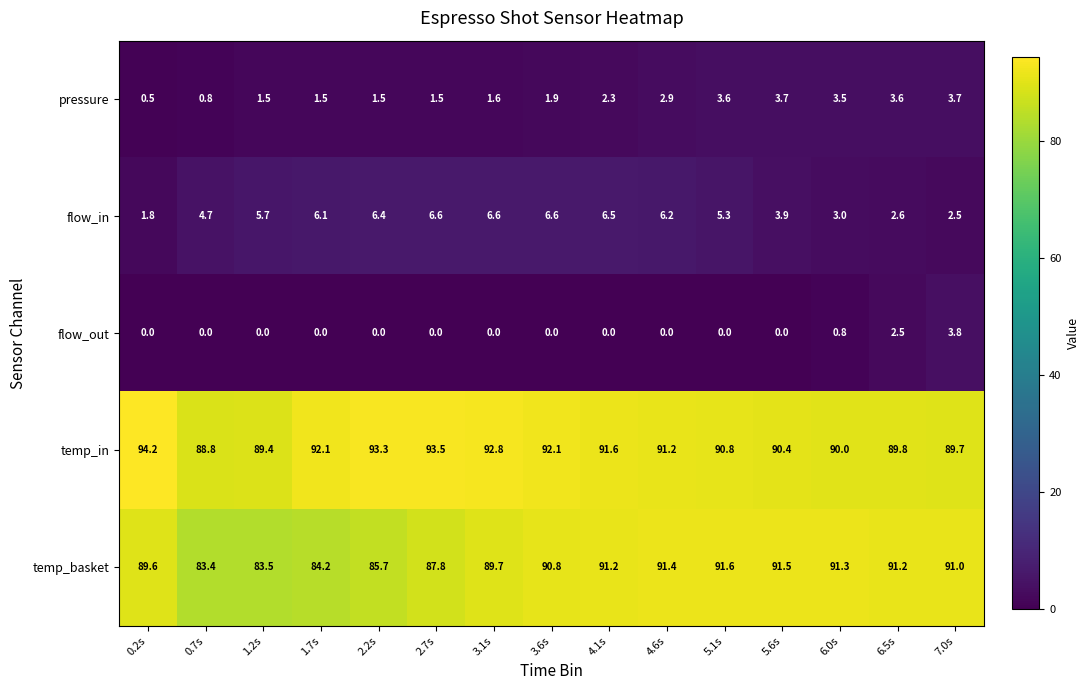

Is it true that flow_in equals 6.6 at 3.6s?

True